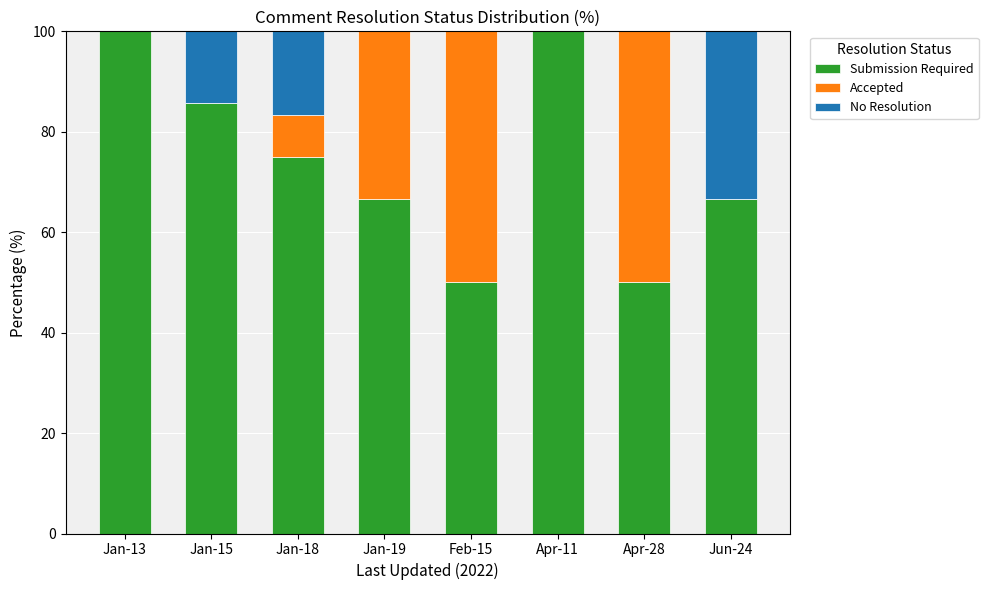

Reading left to right, transcribe the values for Submission Required.

Jan-13=100.0	Jan-15=85.7	Jan-18=75.0	Jan-19=66.7	Feb-15=50.0	Apr-11=100.0	Apr-28=50.0	Jun-24=66.7